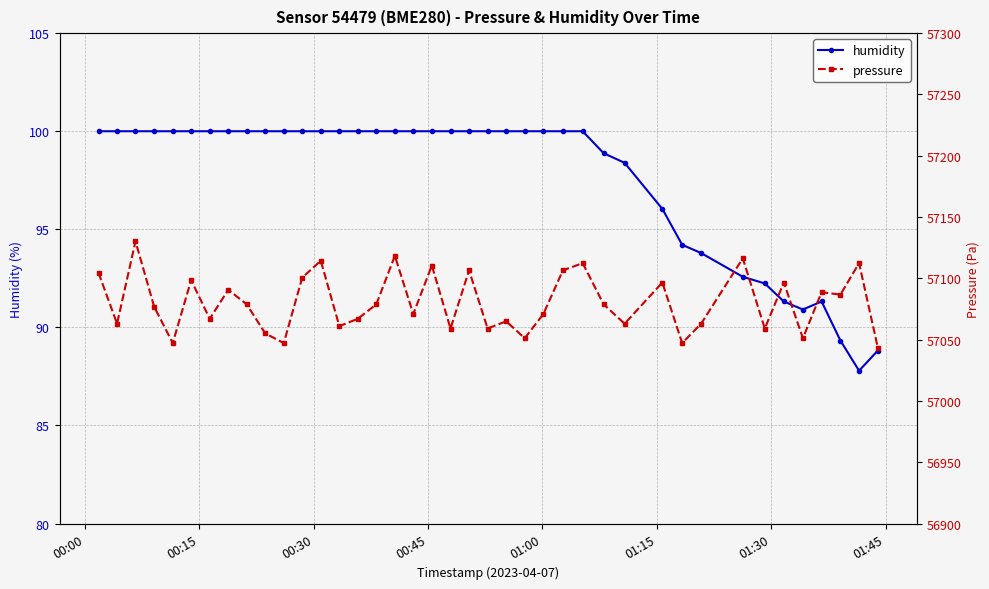

What is the highest value of the humidity series?

100.0